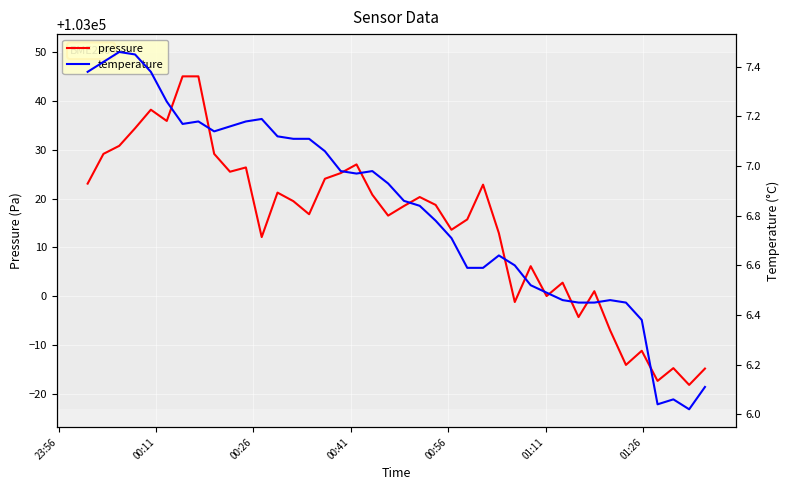

Reading left to right, transcribe all the data shown in this chart.

pressure: 103023.1	103029.2	103030.8	103034.4	103038.2	103035.9	103045.1	103045.1	103029.2	103025.5	103026.4	103012.1	103021.2	103019.5	103016.8	103024.1	103025.2	103027.0	103020.8	103016.5	103018.5	103020.3	103018.7	103013.6	103015.8	103022.9	103012.9	102998.8	103006.2	103000.0	103002.8	102995.7	103001.0	102993.0	102985.9	102988.8	102982.6	102985.2	102981.8	102985.2
temperature: 7.4	7.4	7.5	7.5	7.4	7.3	7.2	7.2	7.1	7.2	7.2	7.2	7.1	7.1	7.1	7.1	7.0	7.0	7.0	6.9	6.9	6.8	6.8	6.7	6.6	6.6	6.6	6.6	6.5	6.5	6.5	6.5	6.5	6.5	6.5	6.4	6.0	6.1	6.0	6.1